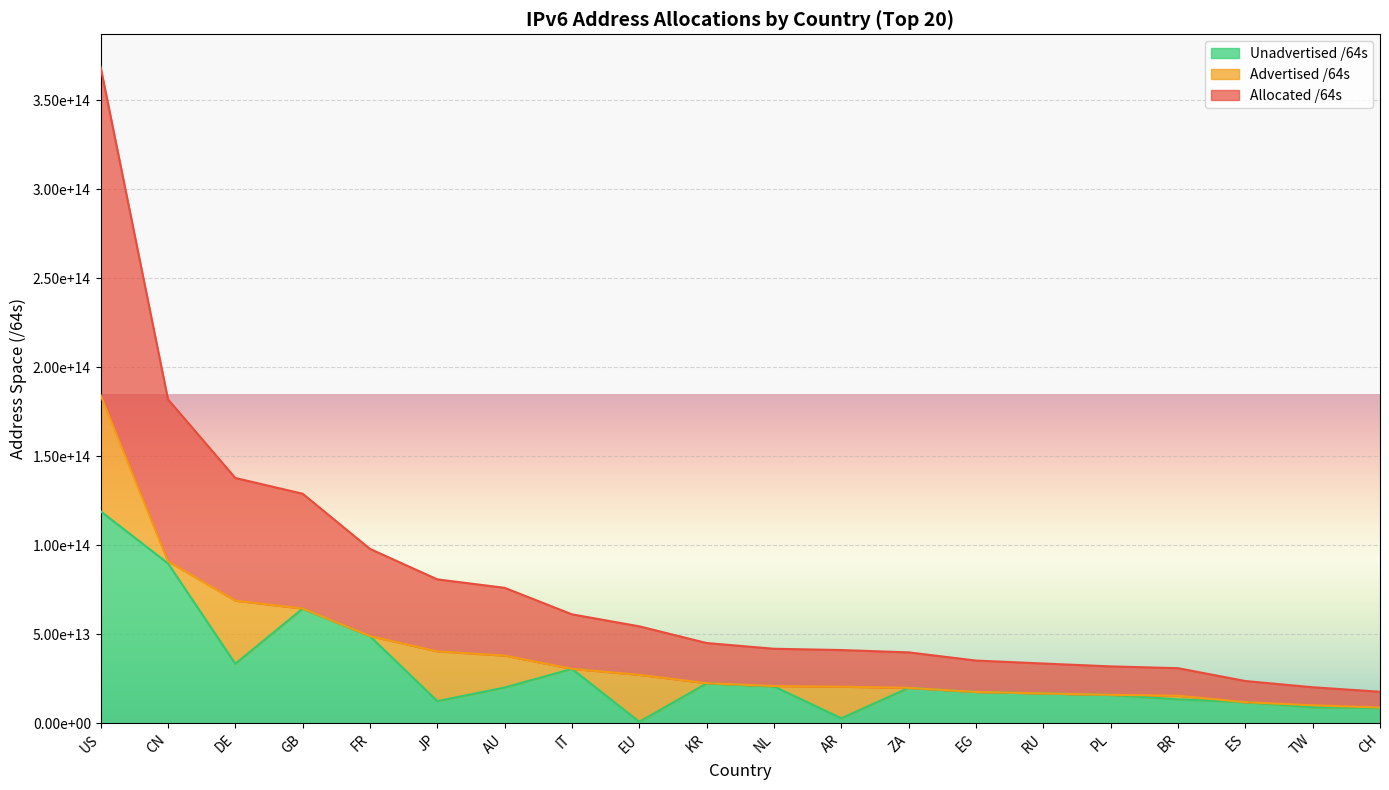

In Unadvertised /64s, how many points are higher than both neighbors (excluding endpoints)?

4